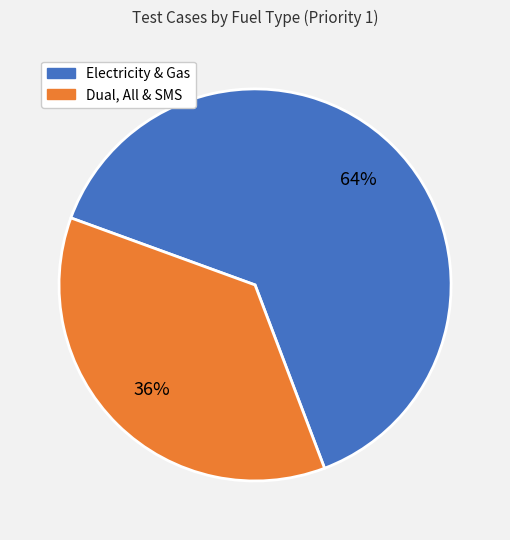

How many segments does this pie chart have?

2